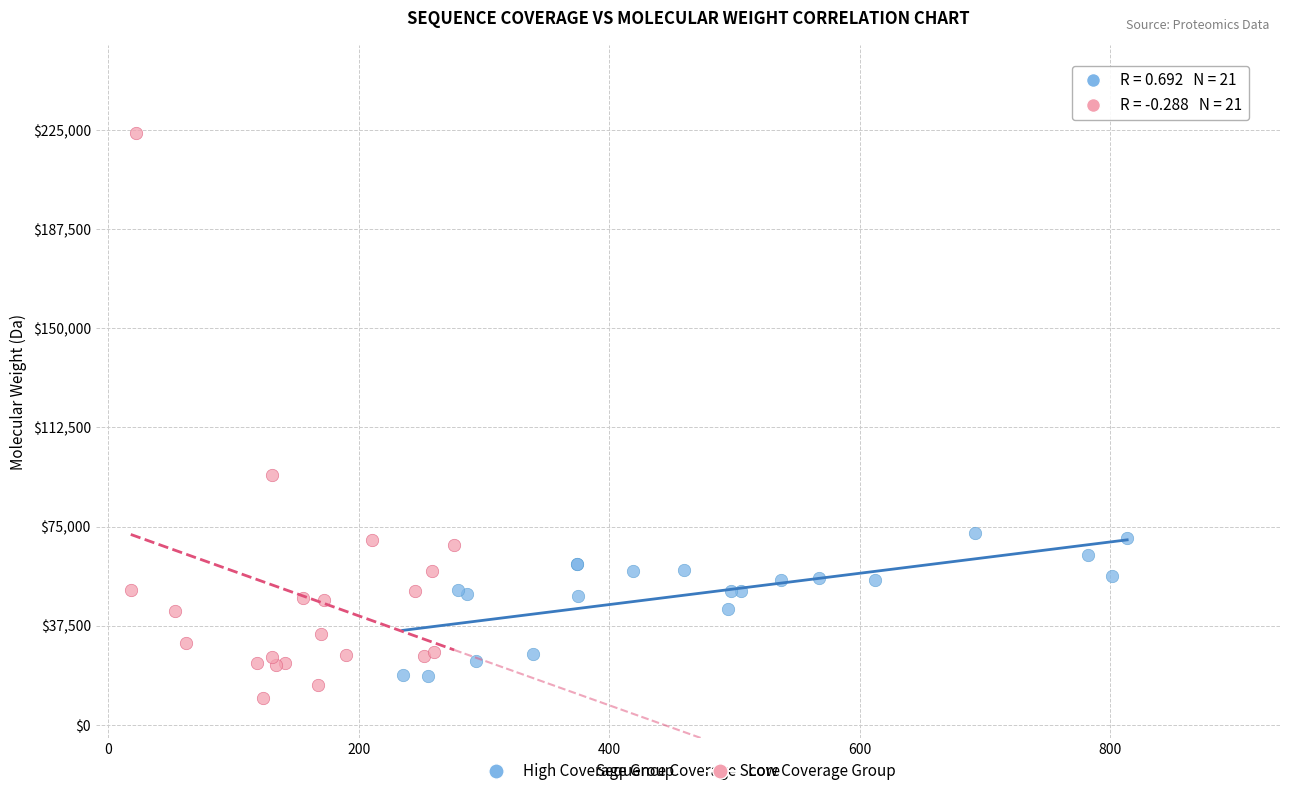

Which series has the widest spread of Y values?

Low Coverage Group